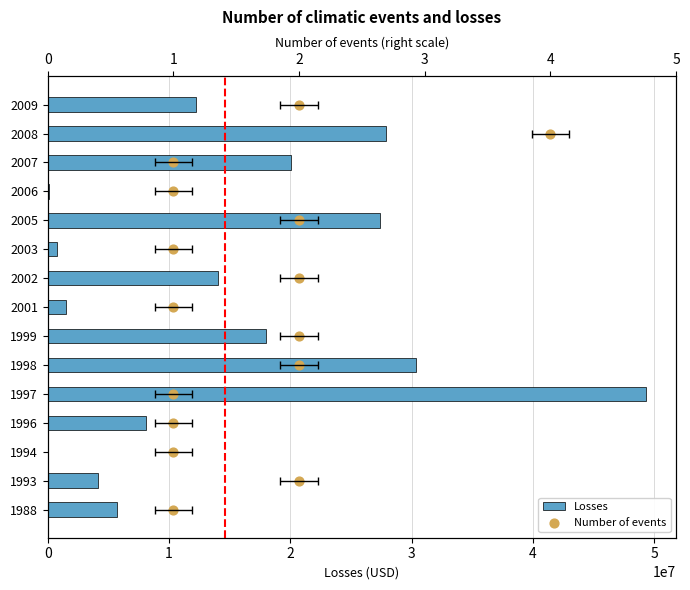

Which series has the largest total across all categories?

Losses